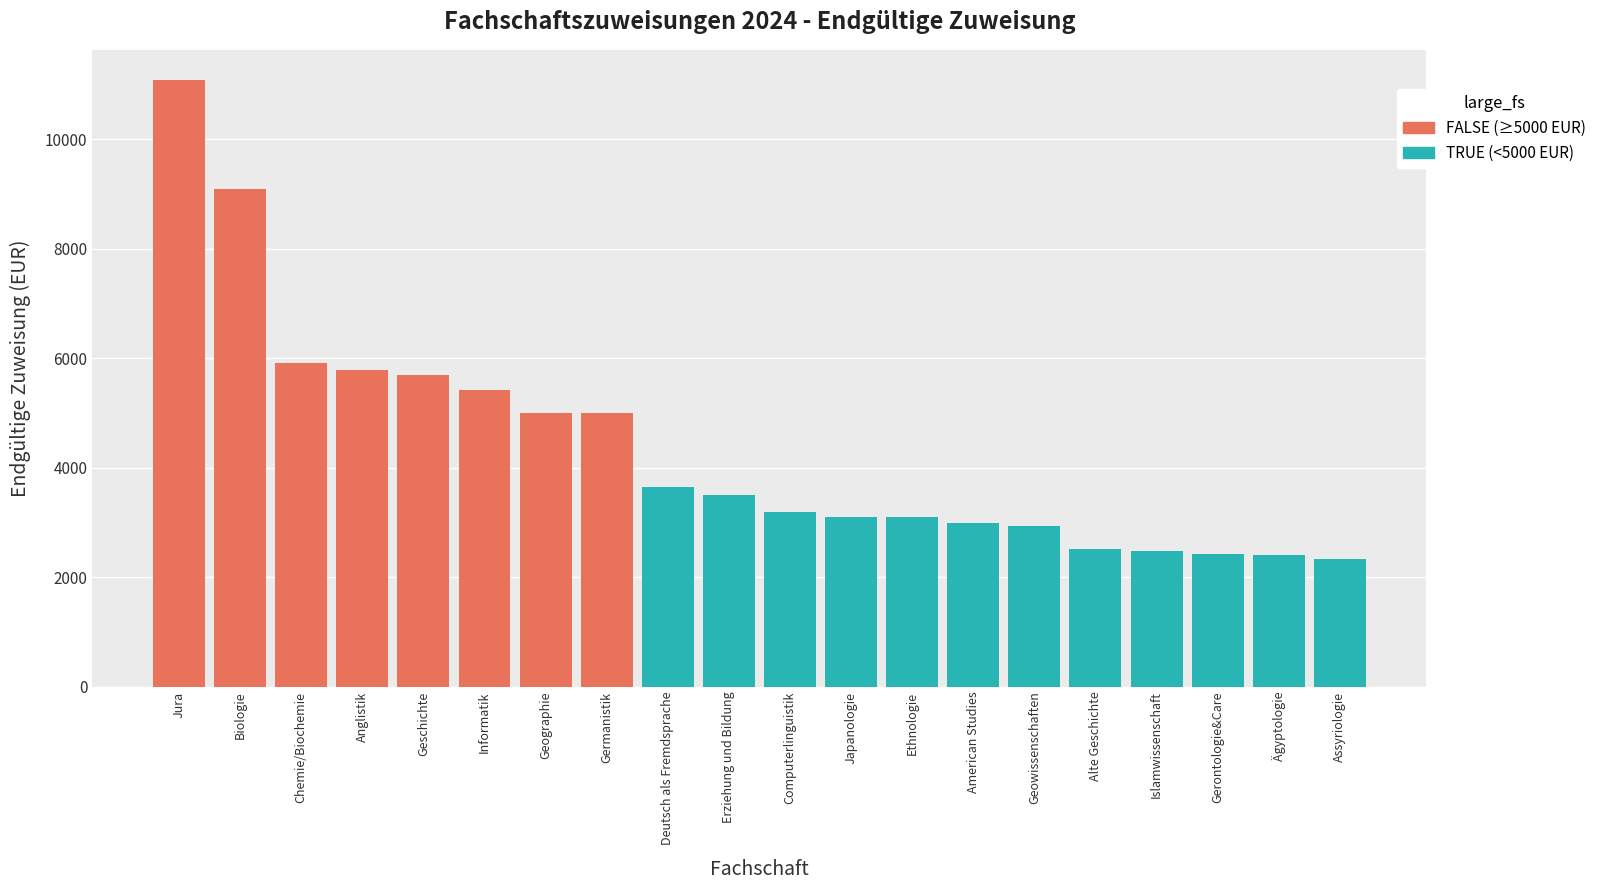

Which has a higher value, Ägyptologie or Germanistik?

Germanistik